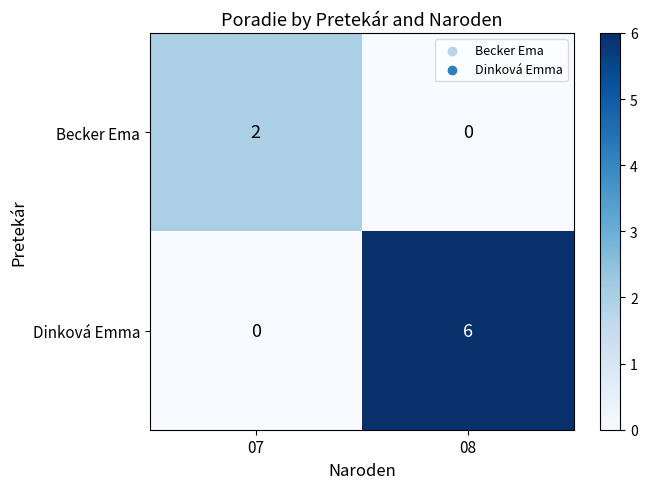

List the series in order of their overall mean, lowest first.

Becker Ema, Dinková Emma